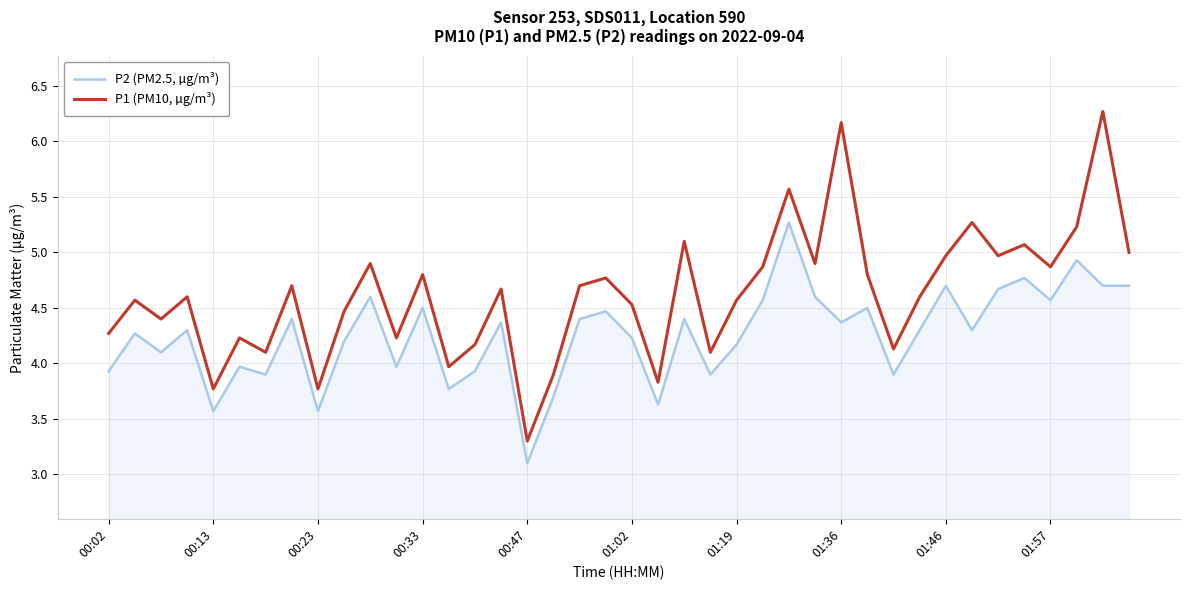

What are all the series names shown in the legend?

P2 (PM2.5, µg/m³), P1 (PM10, µg/m³)